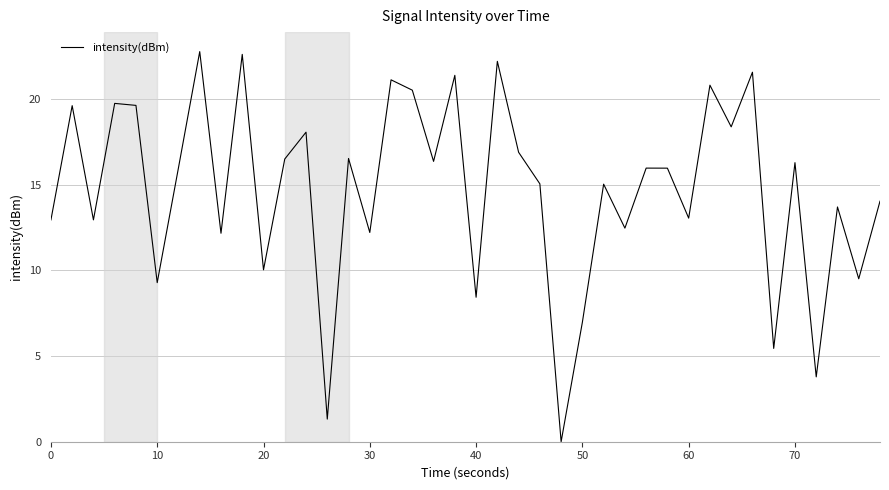

What is the maximum value shown in the chart?

22.8